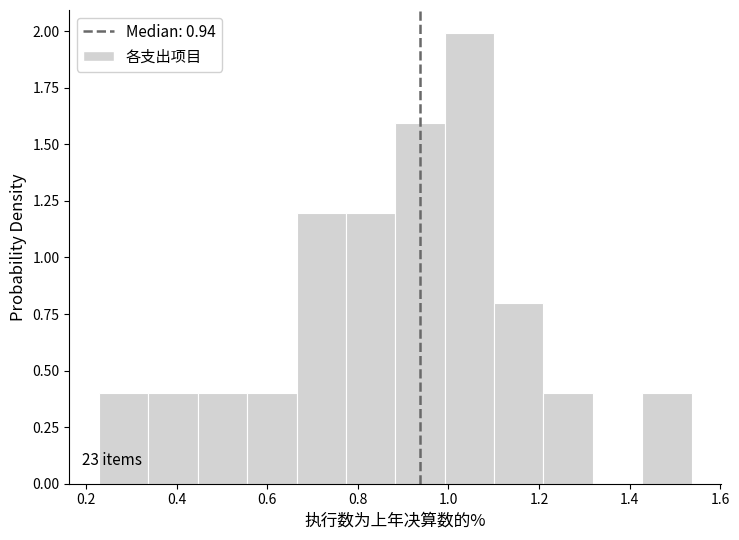

Over which range of the x-axis is the bar tallest?

1.00 to 1.10